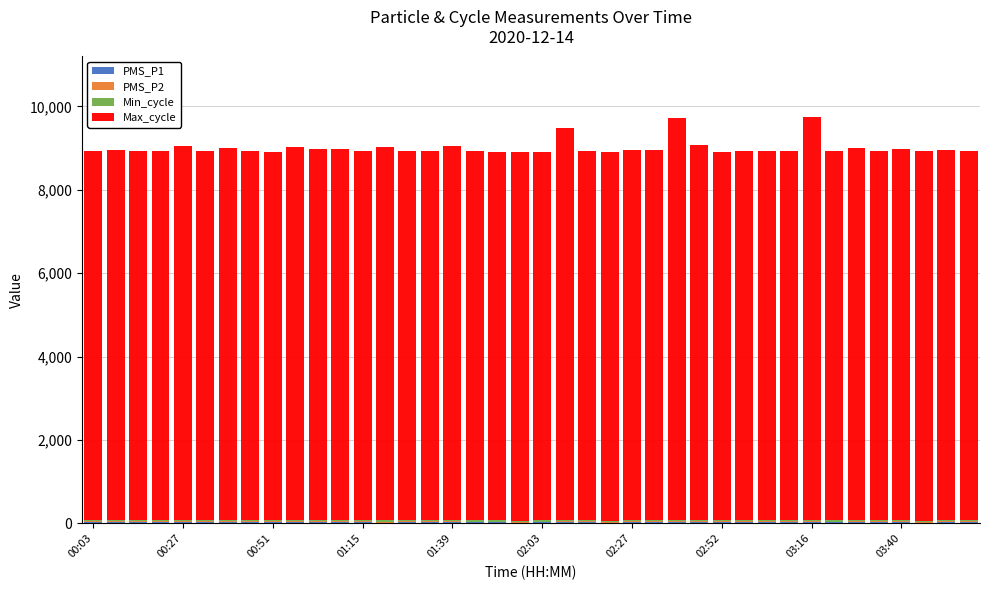

Are the bars grouped side by side (vs. stacked)?

No